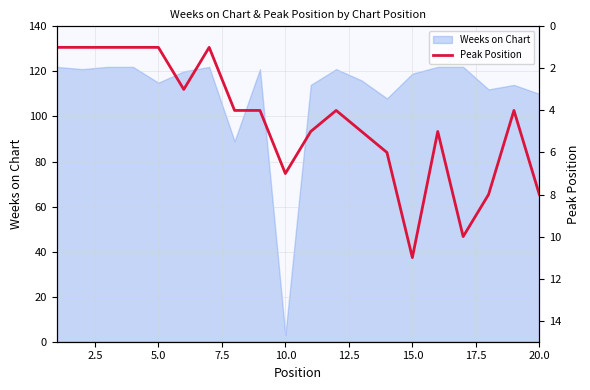

What is the minimum value for Weeks on Chart?

3